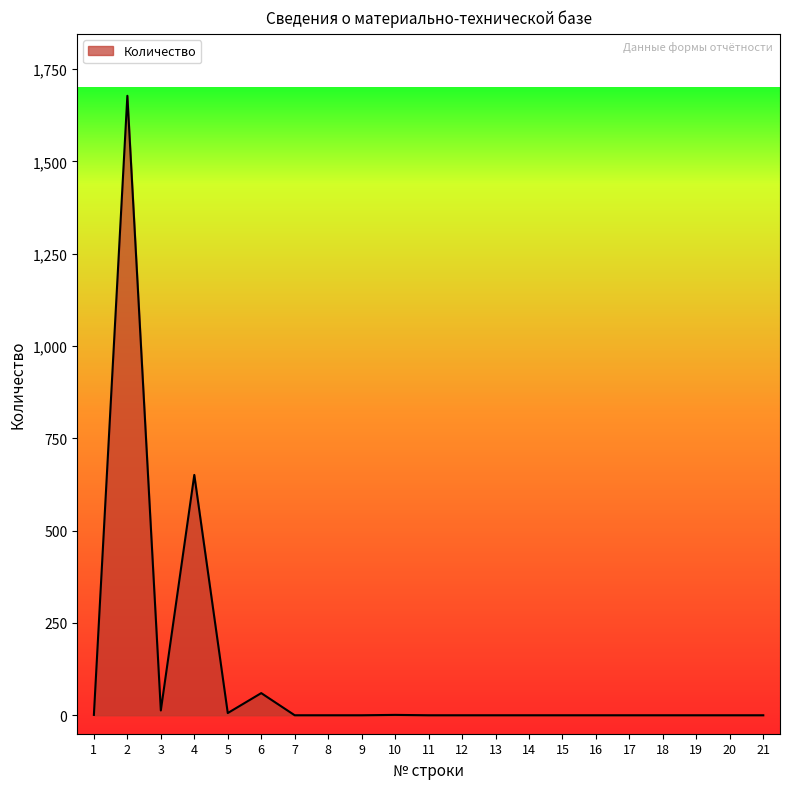

What is the greatest value displayed?

1678